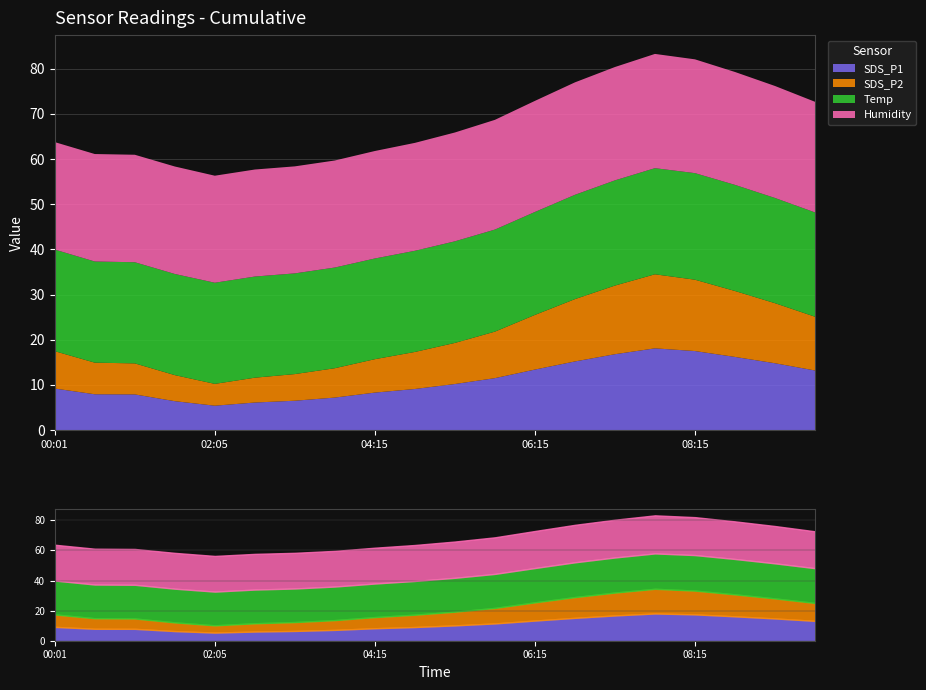

Where does the SDS_P2 series first go above 9?

05:15